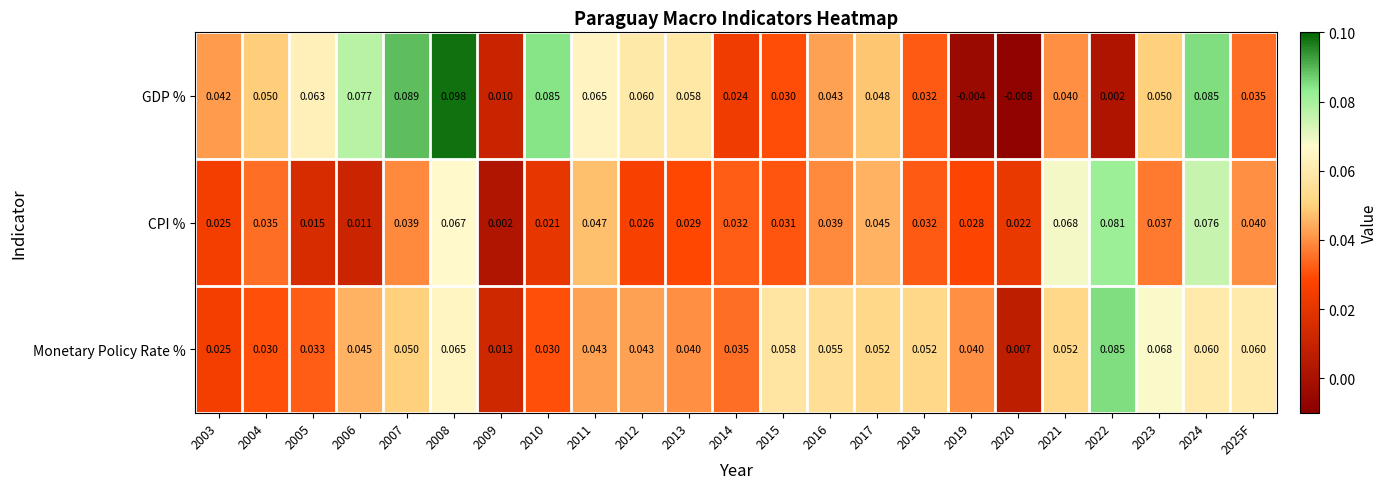

Which series has the largest total across all categories?

GDP %